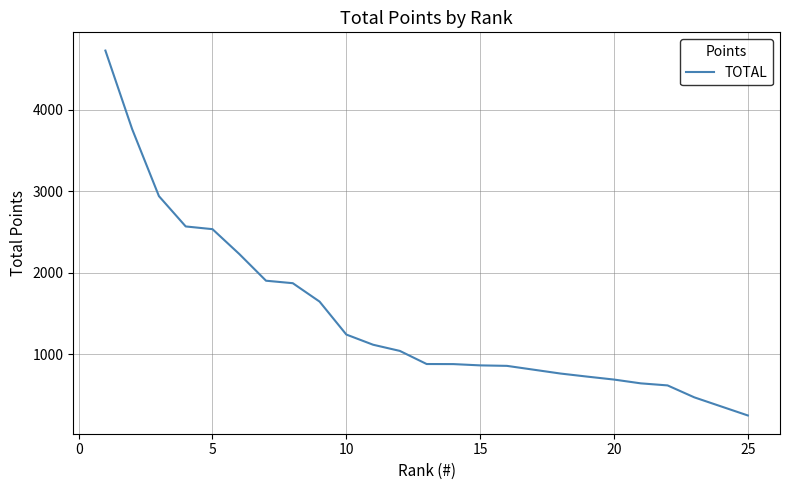

What is the smallest value displayed?

245.2